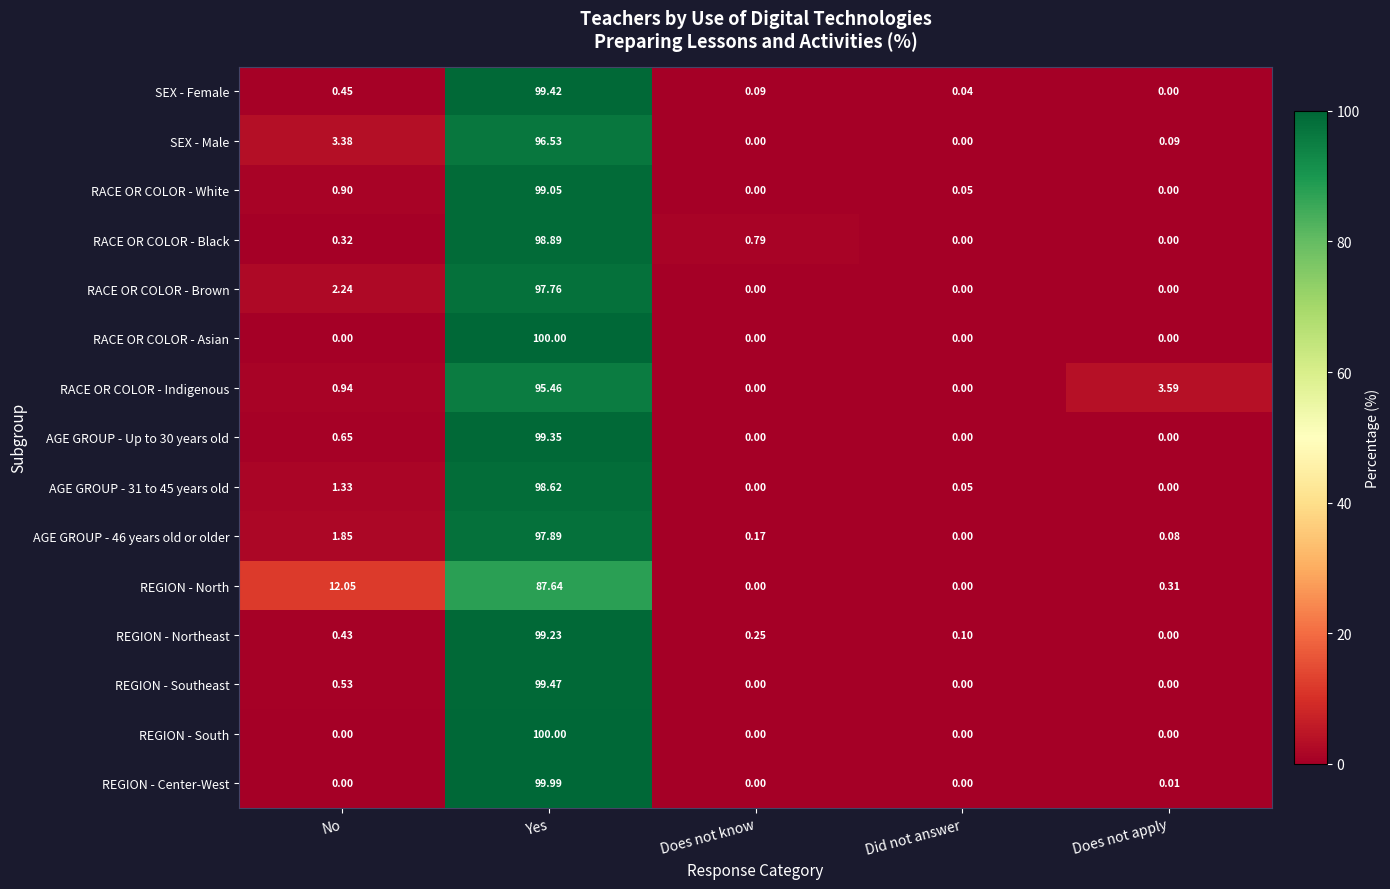

At which category is the sum across all series the highest?

Yes